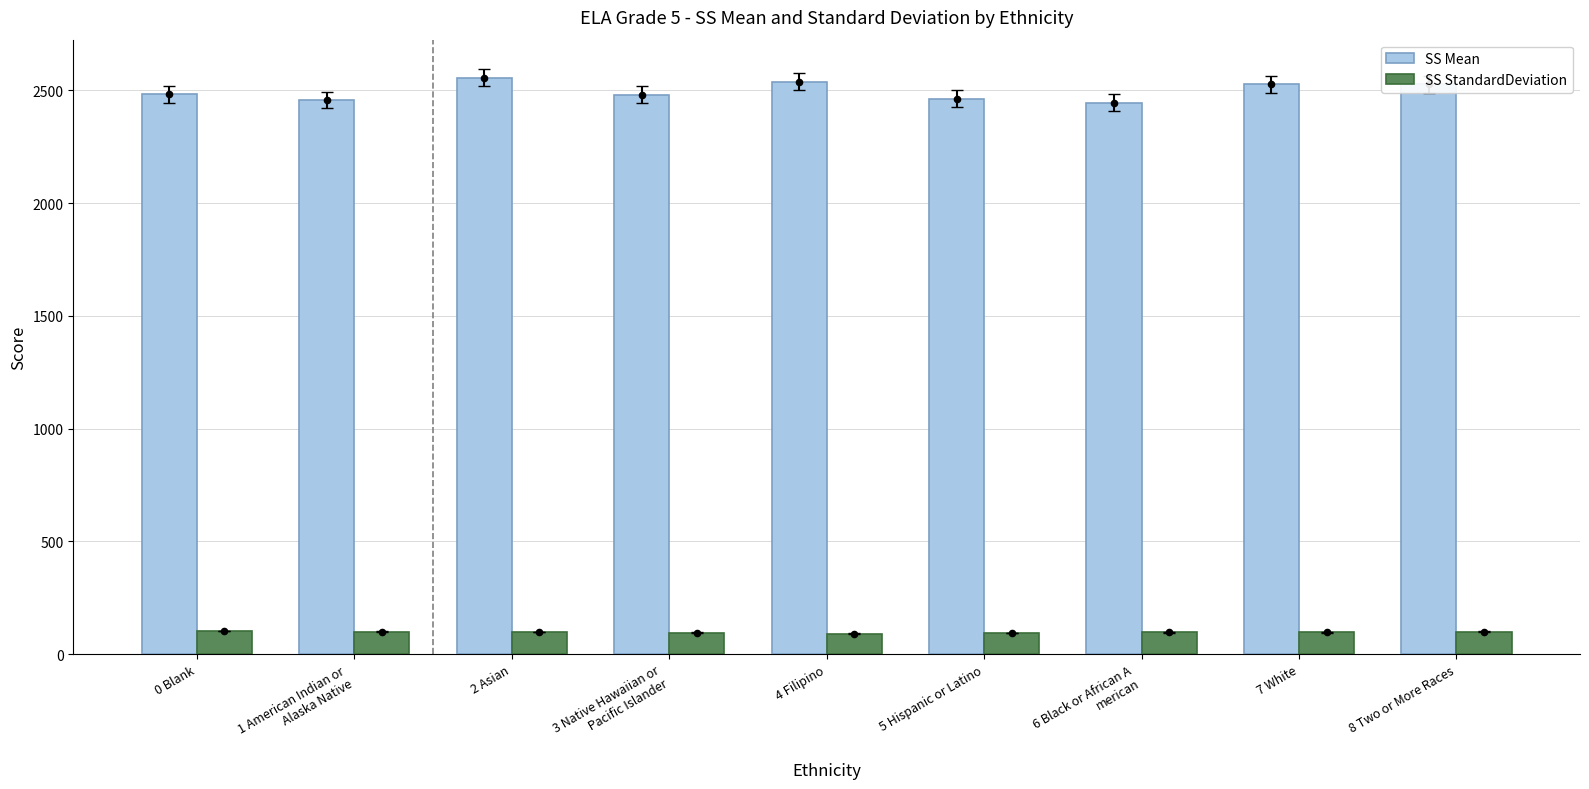

Which series has the largest total across all categories?

SS Mean